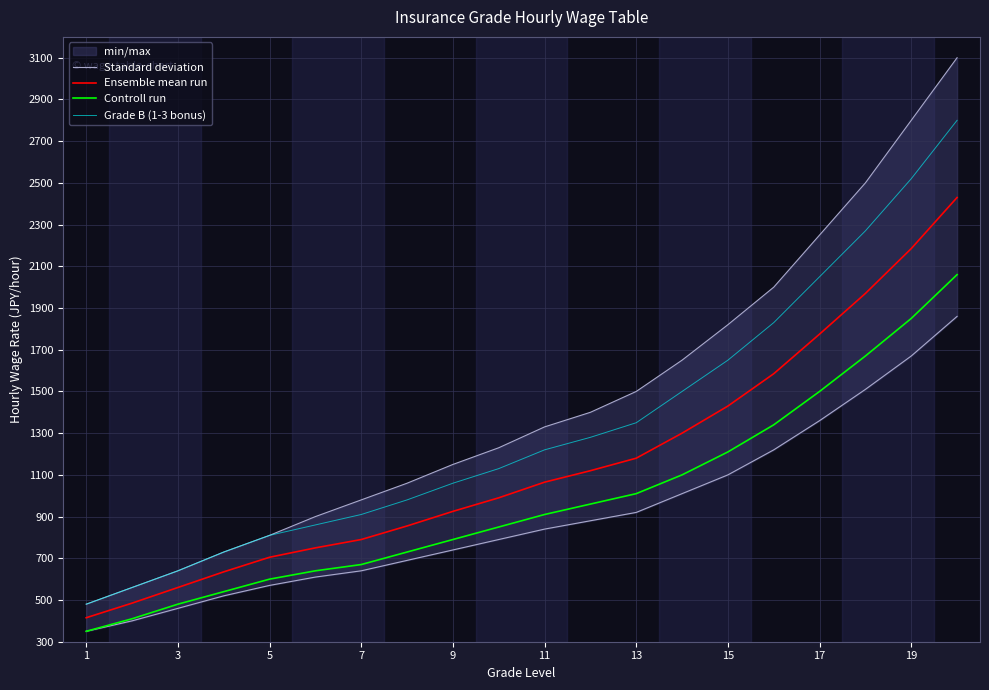

What is the sum of the Controll run values at 13 and 19?

2860